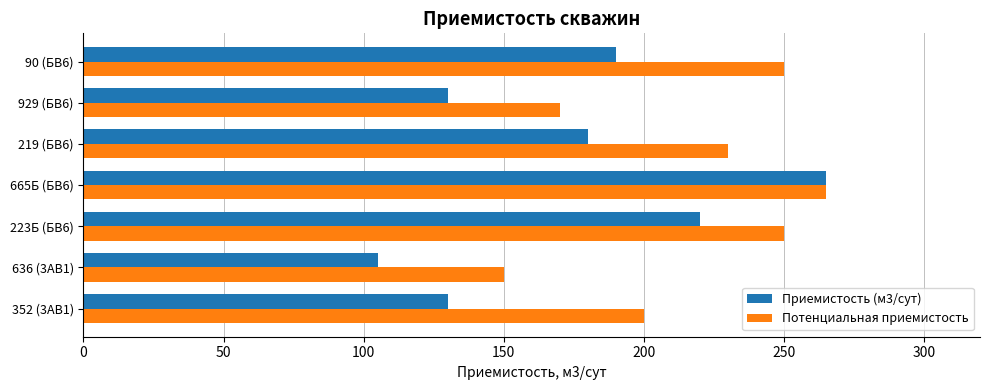

What are all the series names shown in the legend?

Приемистость (м3/сут), Потенциальная приемистость